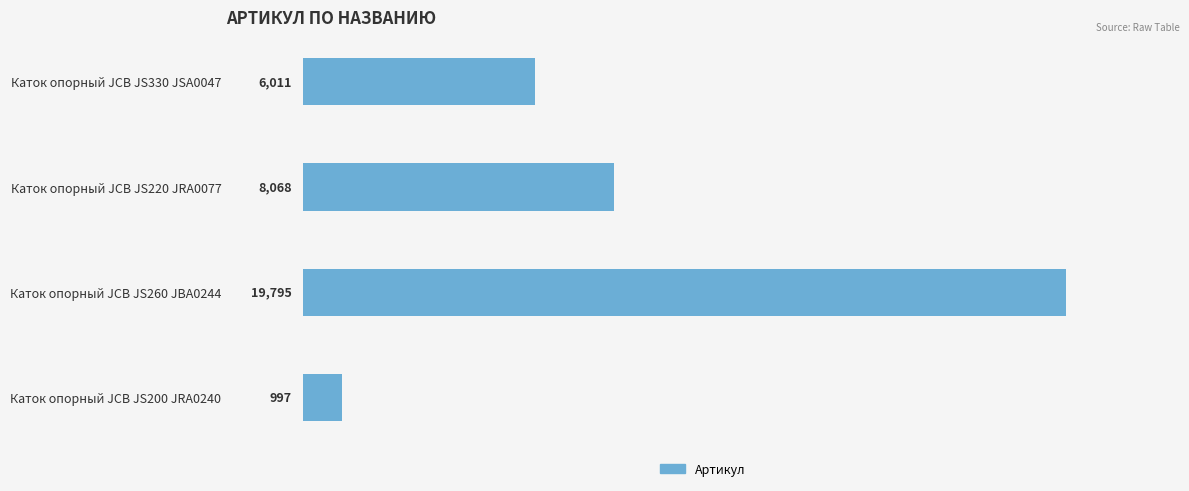

What position from the top is Каток опорный JCB JS330 JSA0047?

1